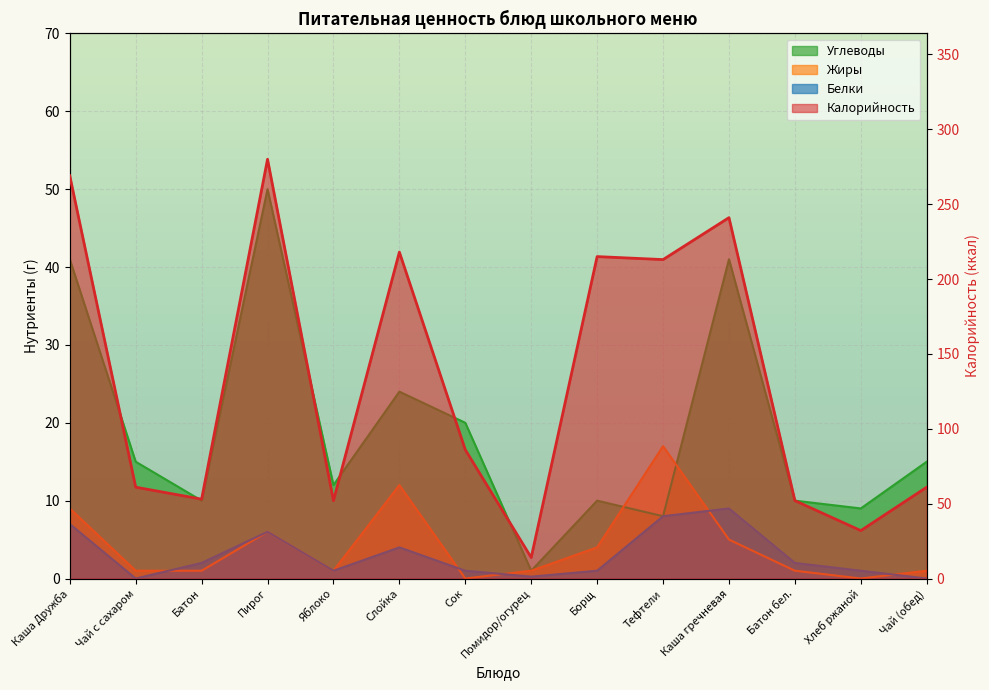

The Углеводы series shows 16.9 at Яблоко. True or false?

False